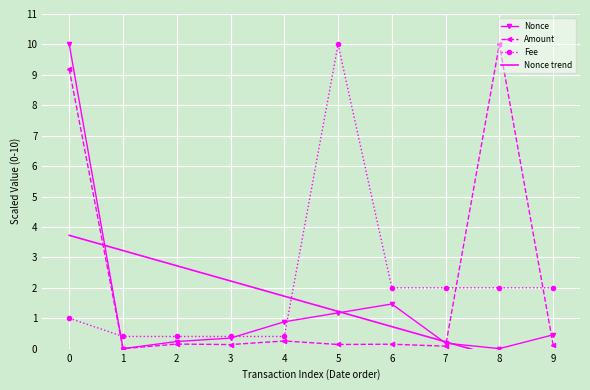

Is it true that Fee equals 3.2 at 7?

False